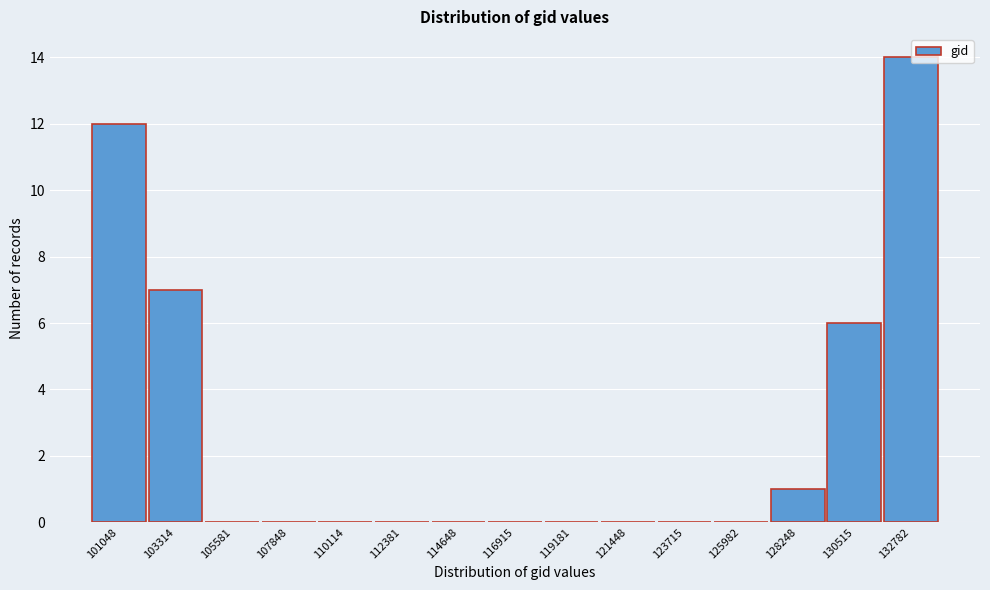

What is the change in value from 121448 to 128248?

+1